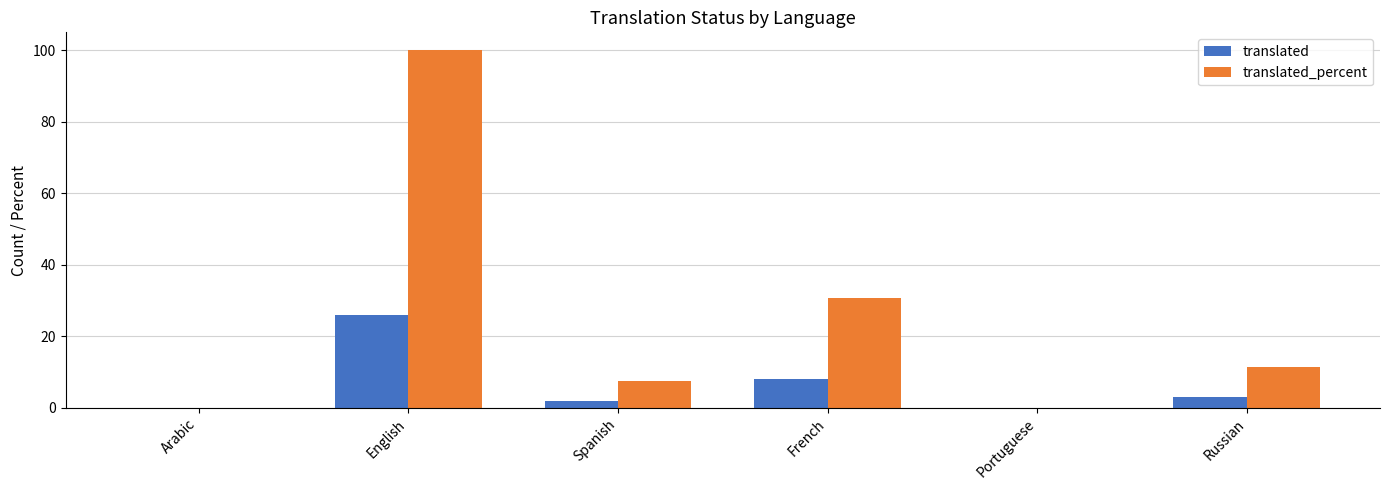

Between Arabic and Spanish, which series saw the biggest shift?

translated_percent